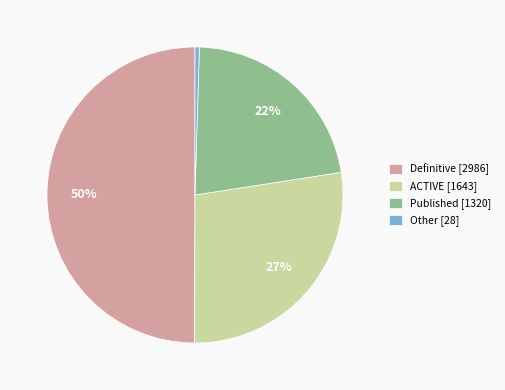

Between ACTIVE [1643] and Other [28], which is larger?

ACTIVE [1643]